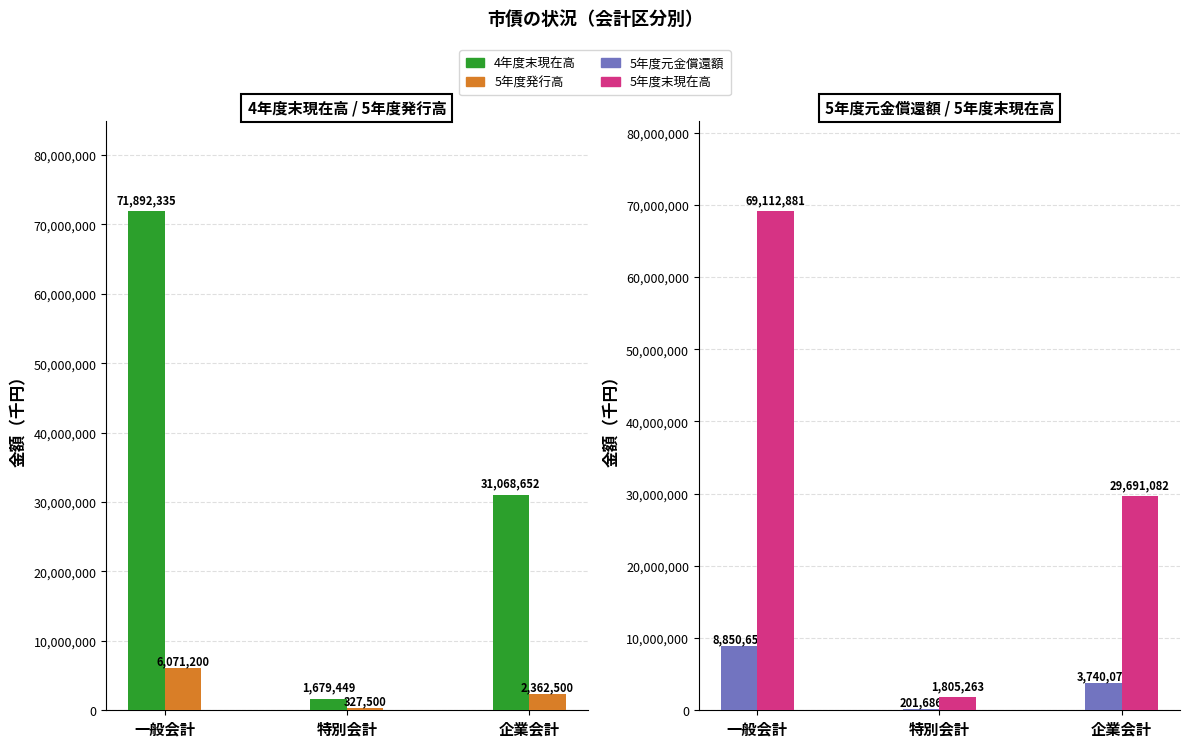

Reading left to right, what are all the values shown in this chart?

4年度末現在高: 71892335	1679449	31068652
5年度発行高: 6071200	327500	2362500
5年度元金償還額: 8850654	201686	3740070
5年度末現在高: 69112881	1805263	29691082